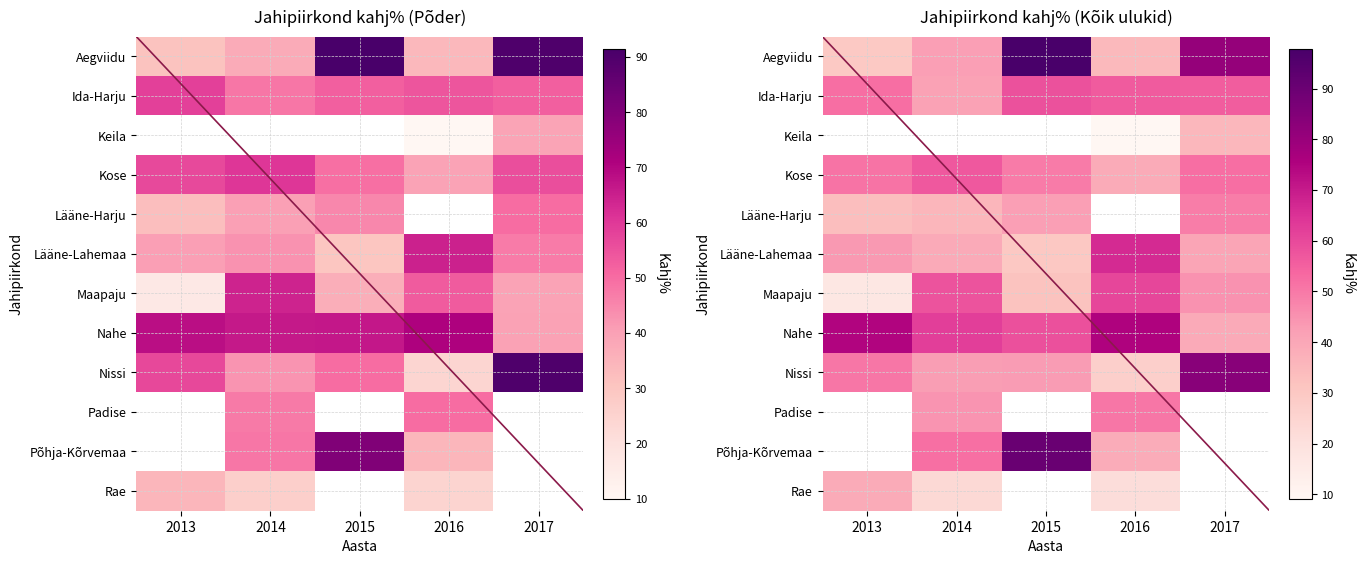

List the labels in order of Lääne-Lahemaa value, smallest first.

2015, 2014, 2017, 2013, 2016